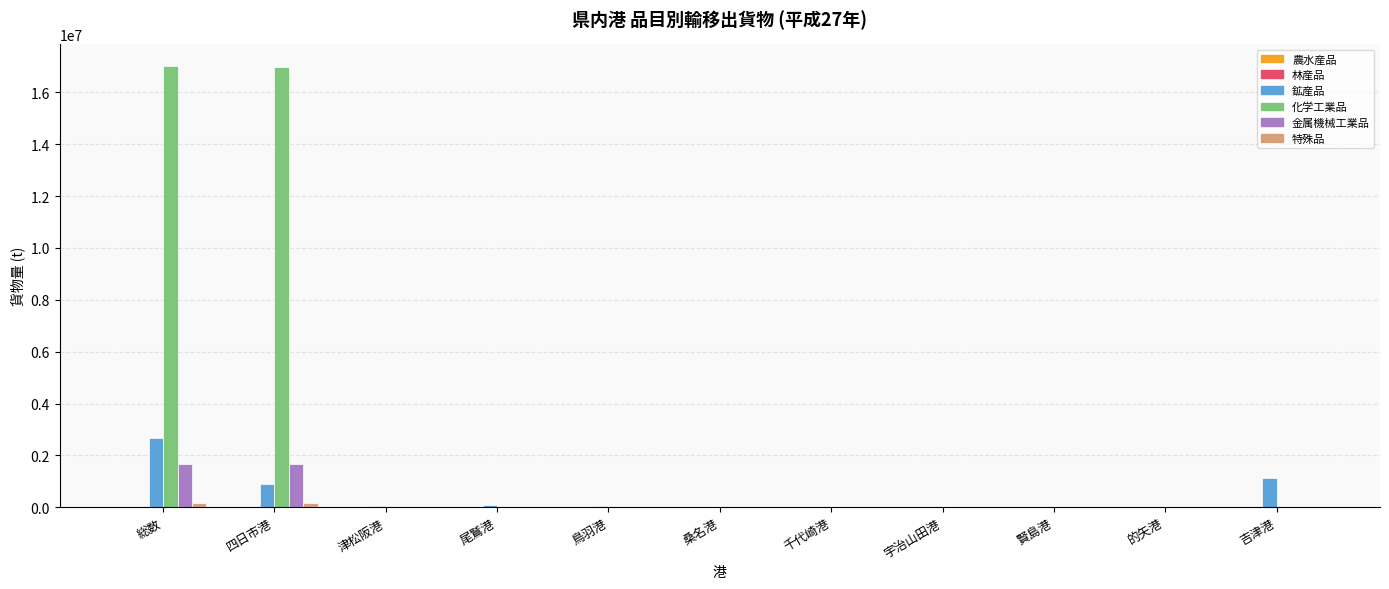

What is the sum of all 化学工業品 values?

34013522